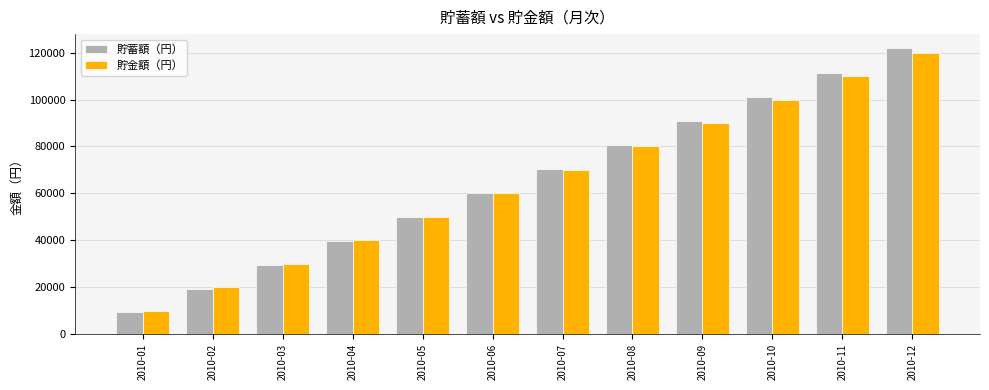

Reading left to right, list all the values displayed in this chart.

貯蓄額（円）: 9446.0	19269.0	29329.3	39500.0	49800.0	60100.0	70200.0	80500.0	90800.0	101200.0	111500.0	121800.0
貯金額（円）: 10000.0	20000.0	30000.0	40000.0	50000.0	60000.0	70000.0	80000.0	90000.0	100000.0	110000.0	120000.0